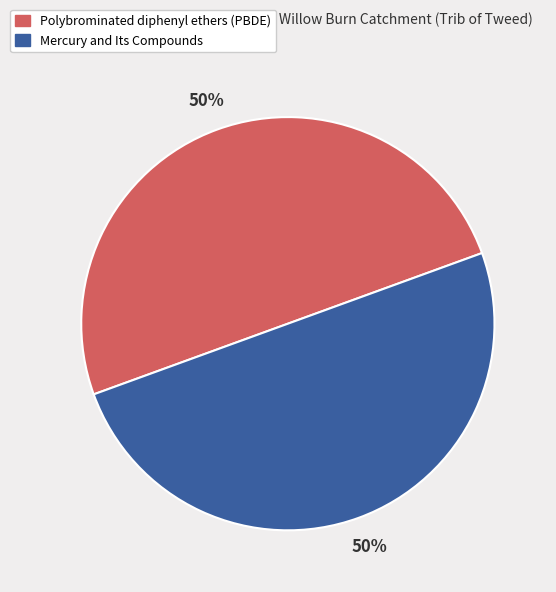

Is the sum of Polybrominated diphenyl ethers (PBDE) and Mercury and Its Compounds greater than half?

Yes